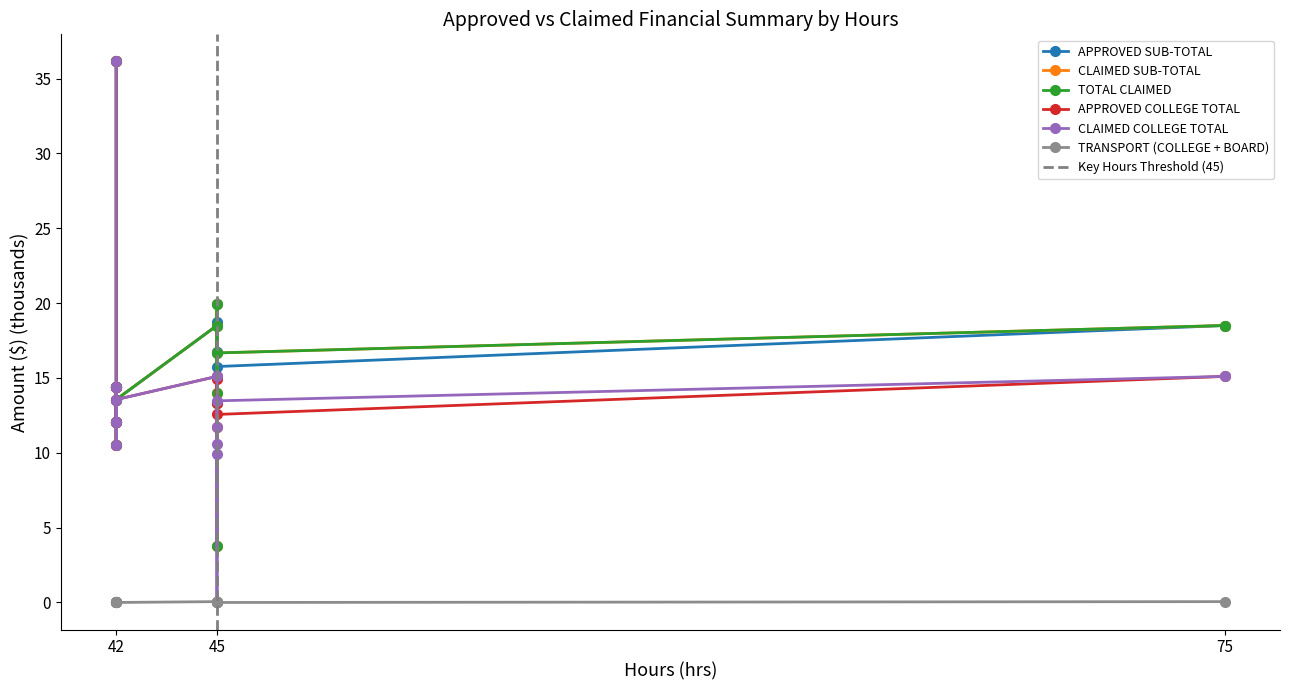

Where is the first local minimum for CLAIMED SUB-TOTAL?

42